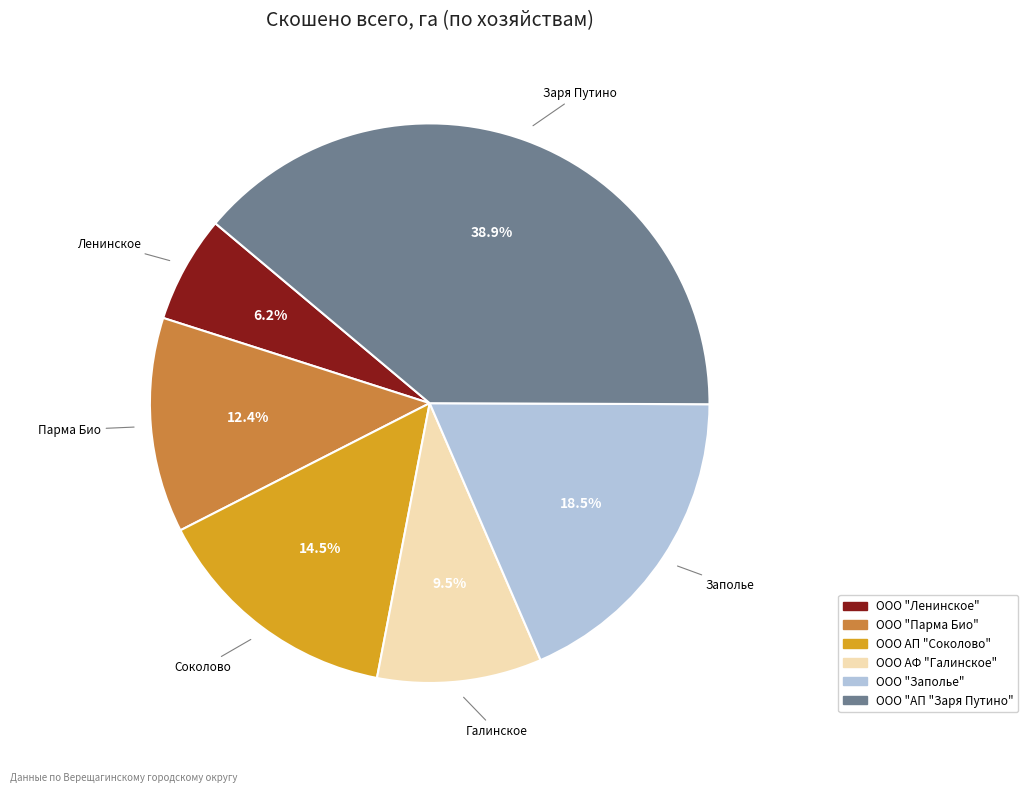

Which category has the biggest portion of the pie?

ООО "АП "Заря Путино"